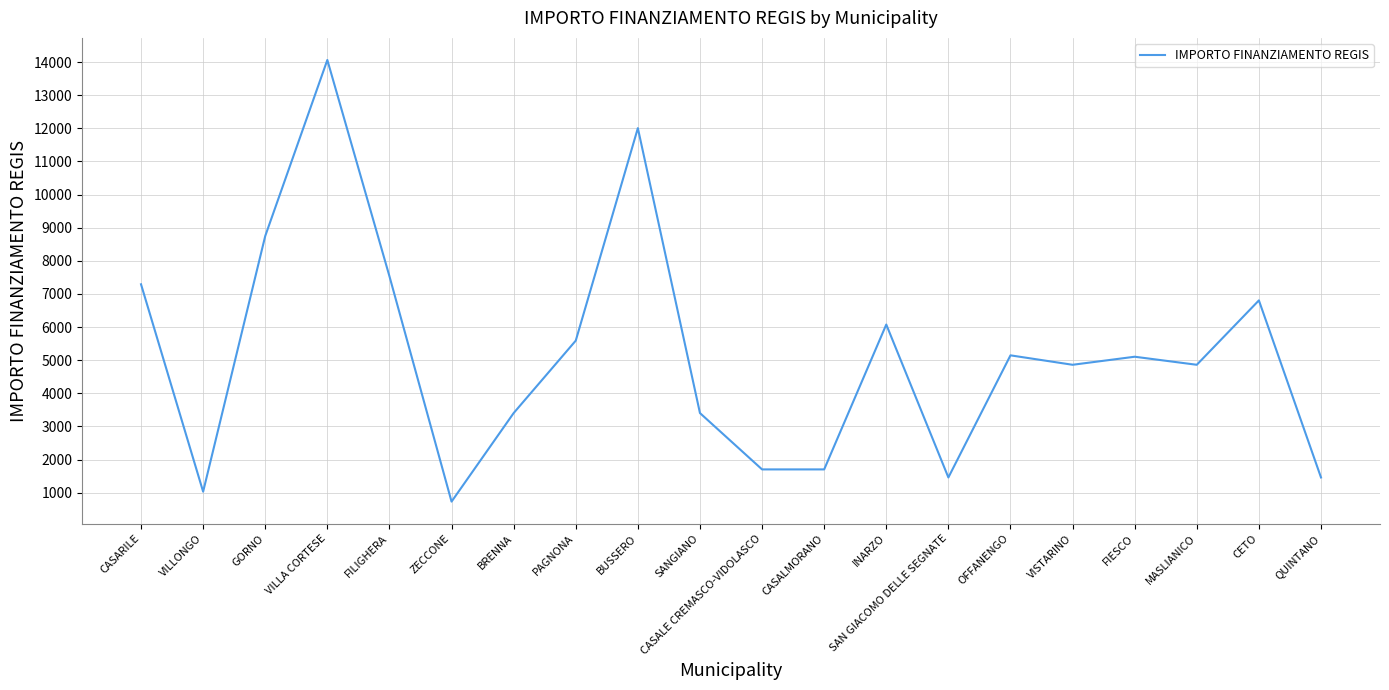

Between CASALE CREMASCO-VIDOLASCO and VILLA CORTESE, which is larger?

VILLA CORTESE